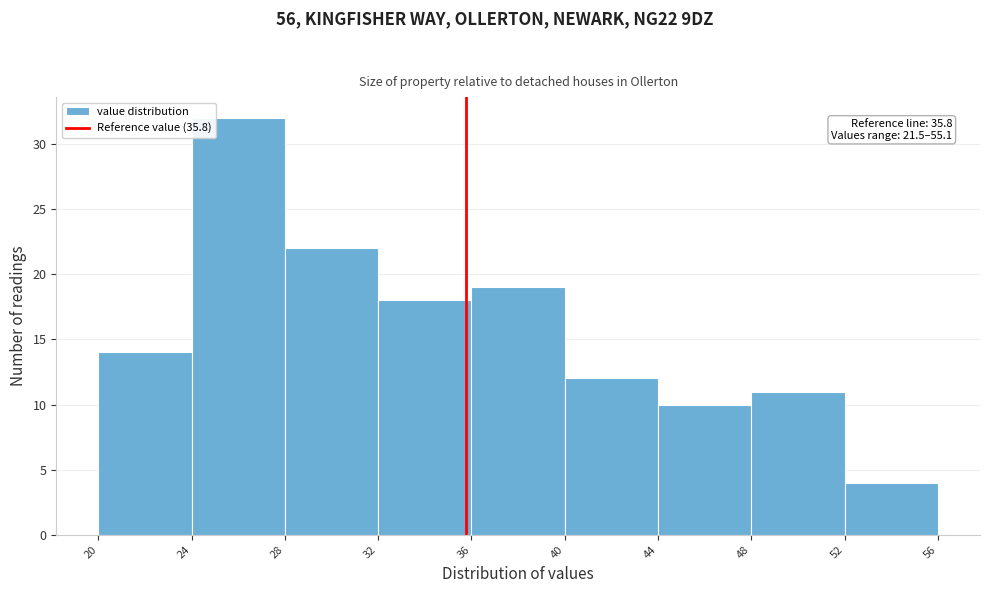

Which range on the x-axis has the tallest bar?

24 to 28